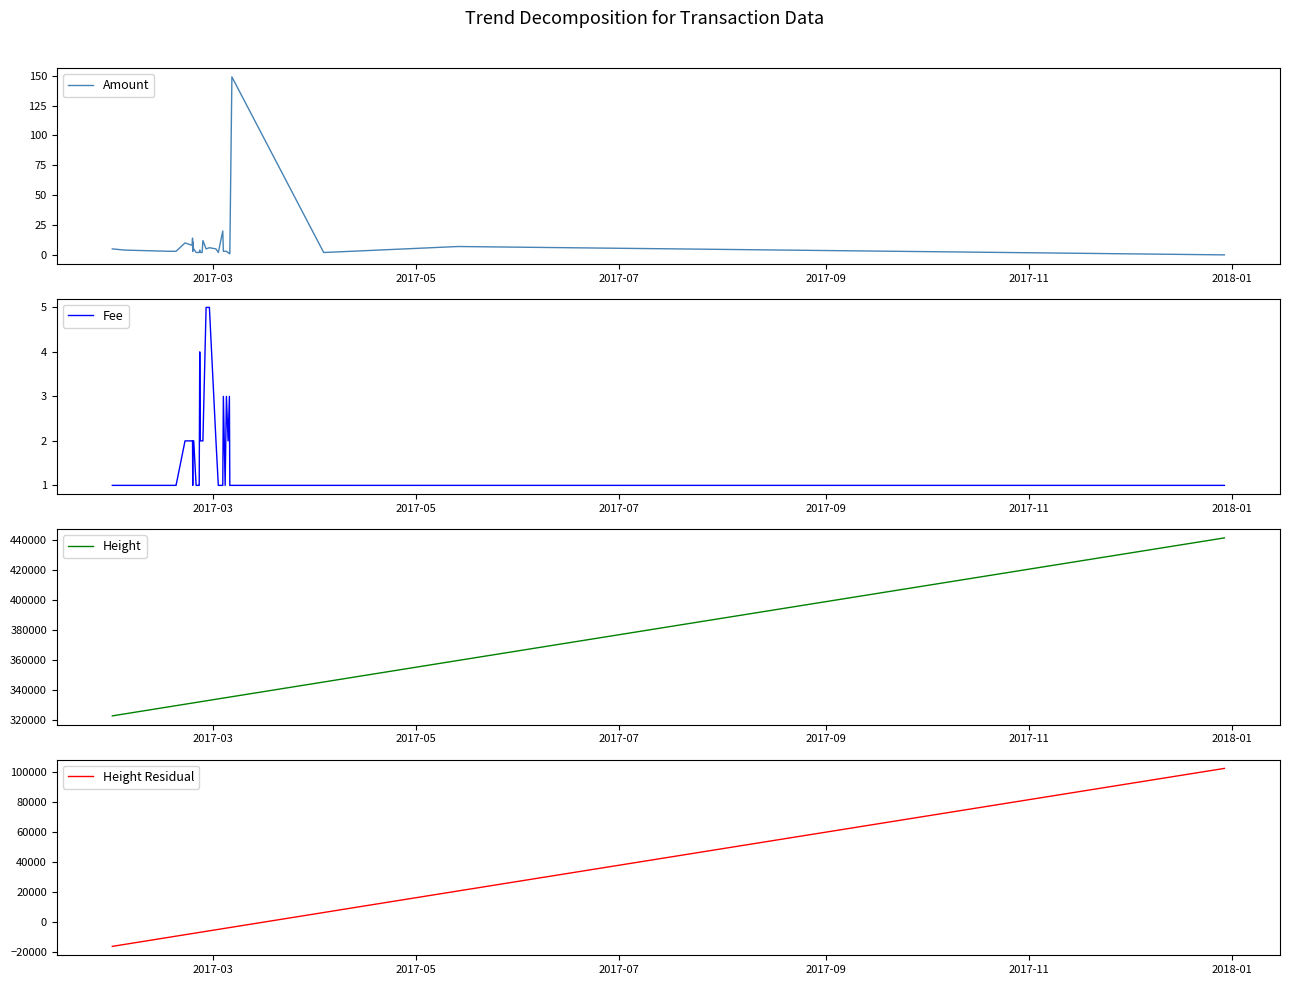

Count the number of data series in this chart.

4